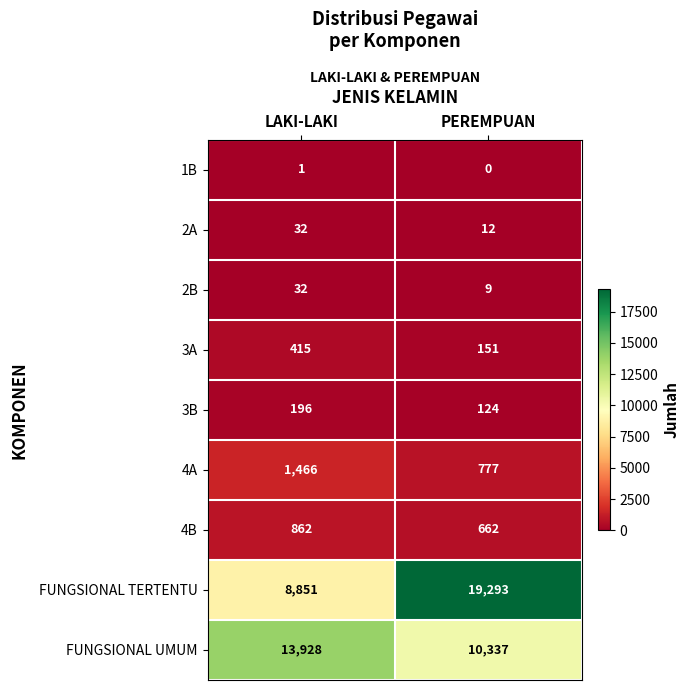

What is the difference between the highest and lowest values at LAKI-LAKI?

13927